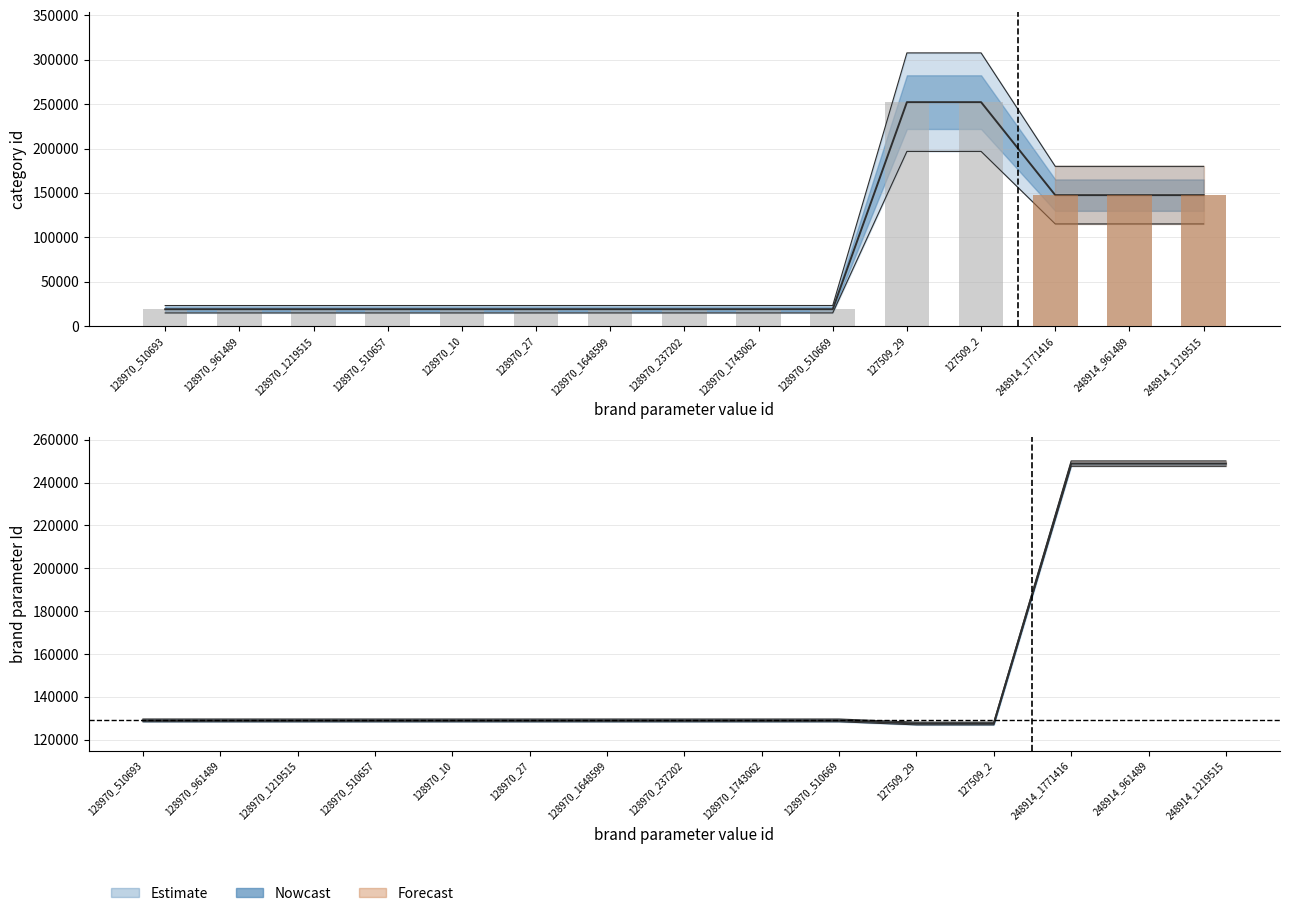

Which series has the largest total across all categories?

brand parameter Id